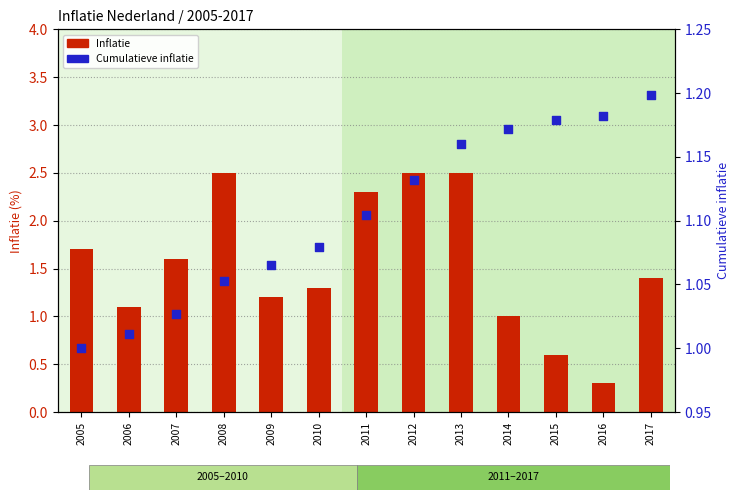

Is the value of Cumulatieve inflatie at 2012 greater than the value of Inflatie at 2005?

No